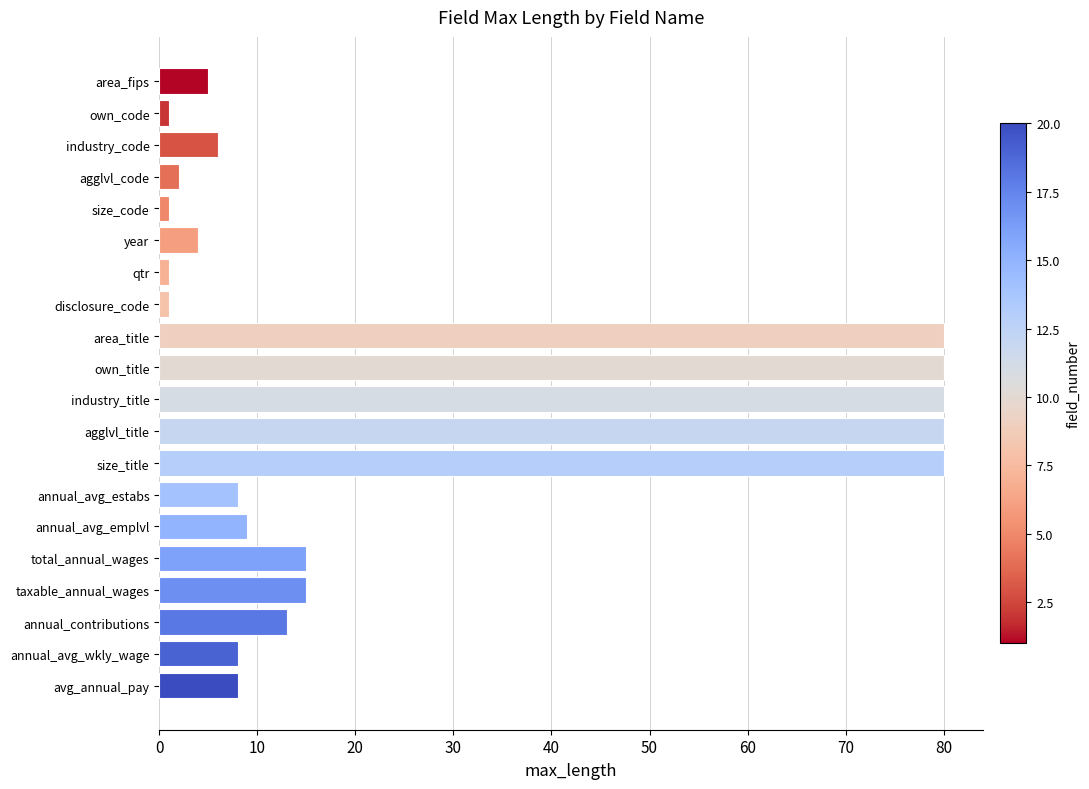

Approximately how many times larger is the value at agglvl_title compared to taxable_annual_wages?

5.3